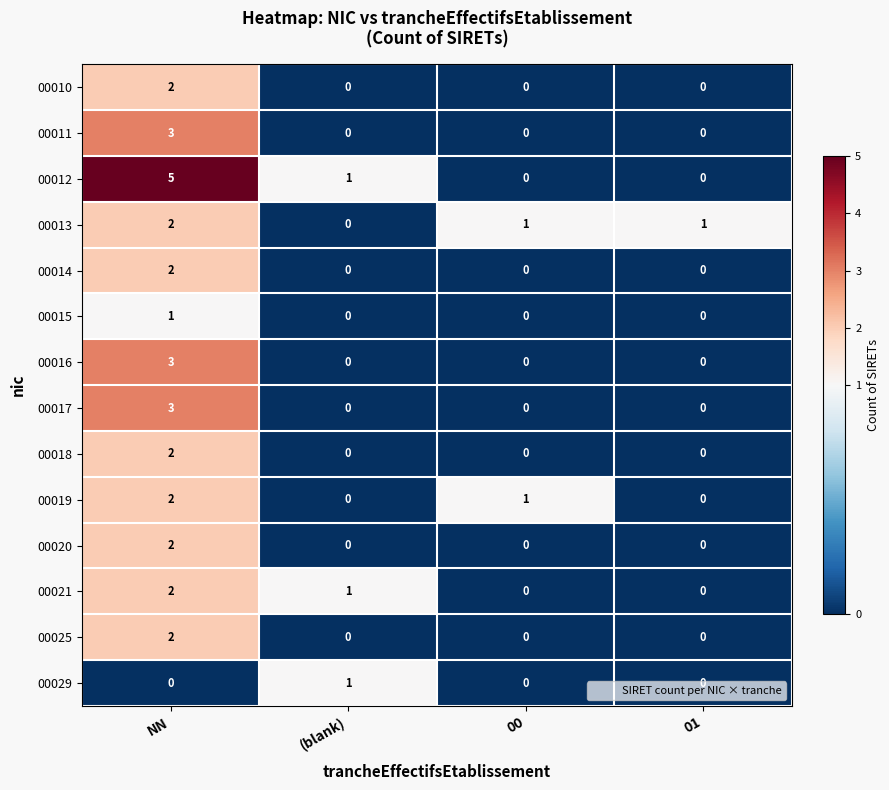

What is the spread (max minus min) of values at NN?

5